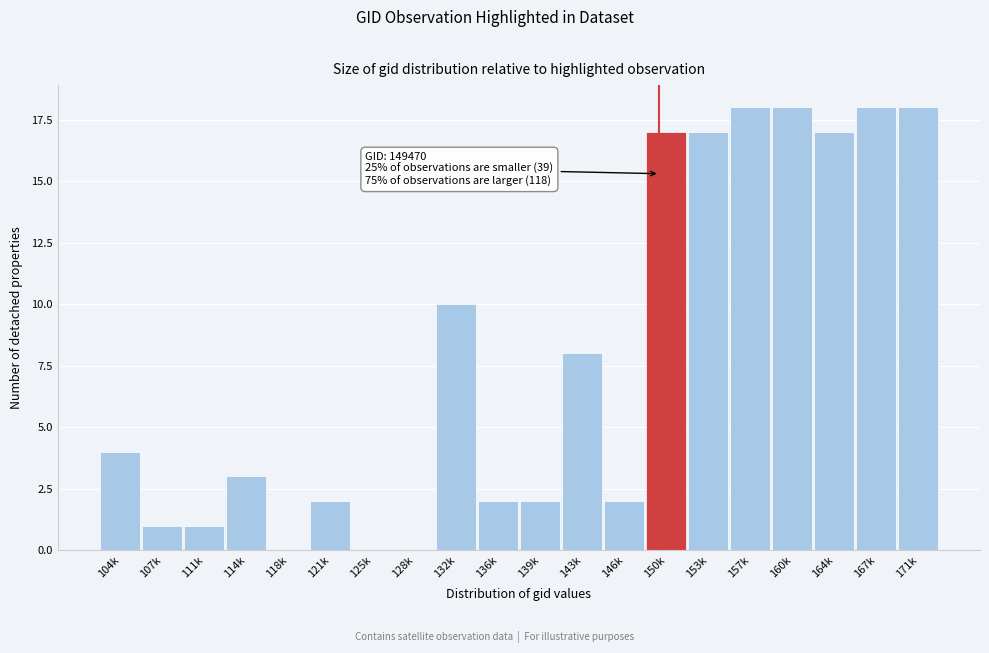

Reading left to right, transcribe all the data shown in this chart.

104k=4	107k=1	111k=1	114k=3	118k=0	121k=2	125k=0	128k=0	132k=10	136k=2	139k=2	143k=8	146k=2	150k=17	153k=17	157k=18	160k=18	164k=17	167k=18	171k=18